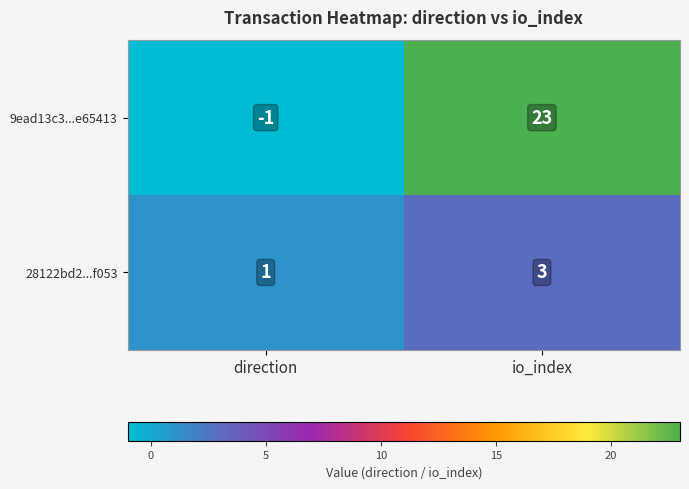

What is the total value across all series at io_index?

26